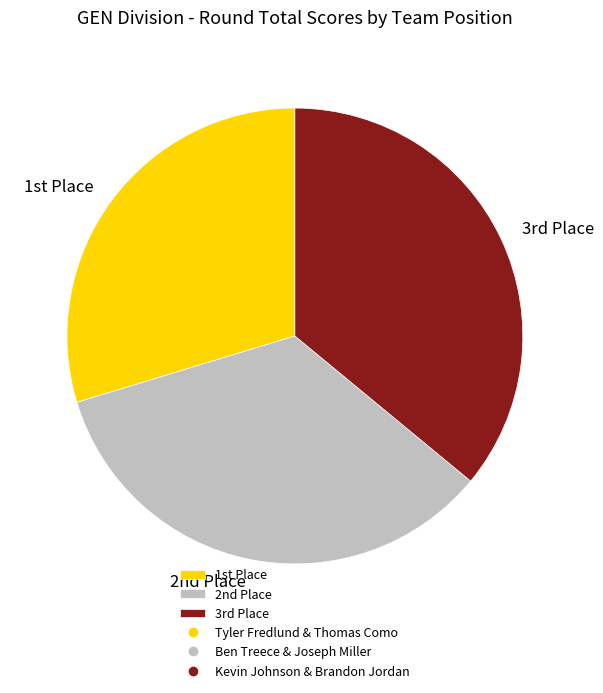

Is there any slice that represents more than half of the pie?

No